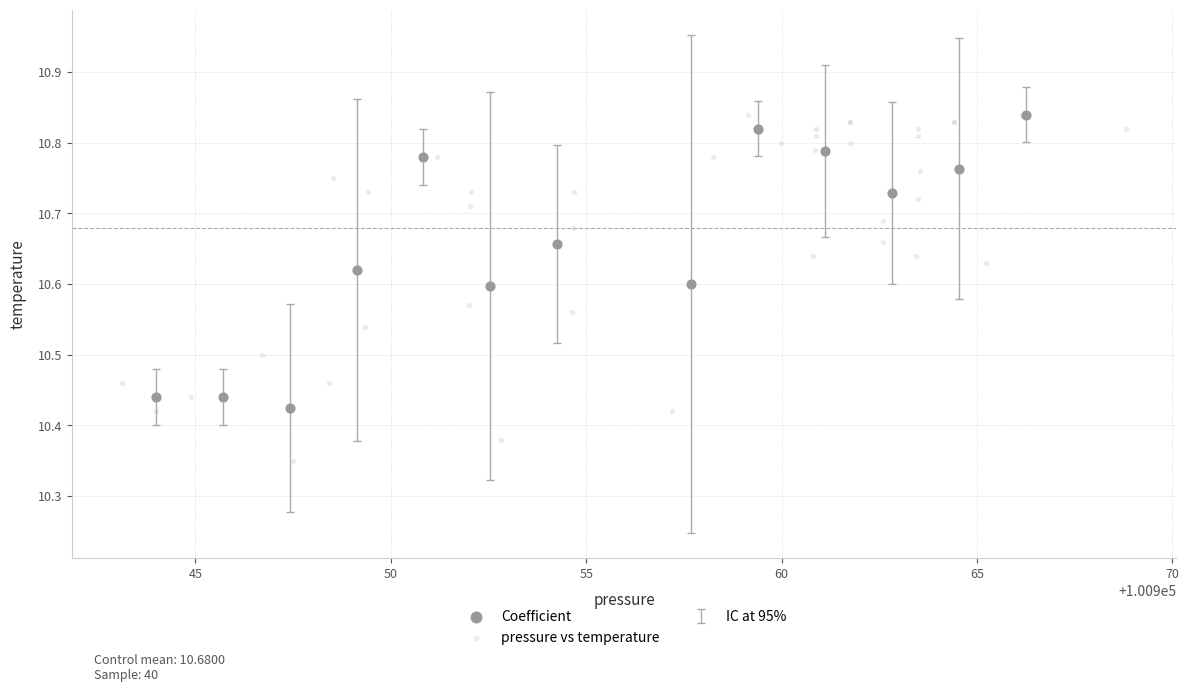

Which series has the widest spread of Y values?

pressure vs temperature